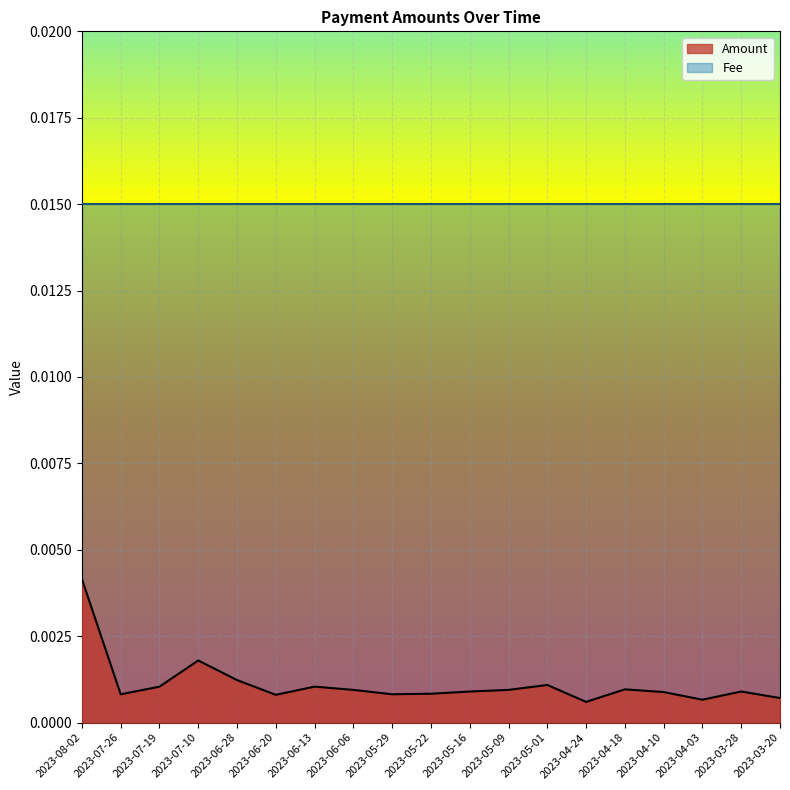

What is the label of the 6th point from the left?

2023-06-20